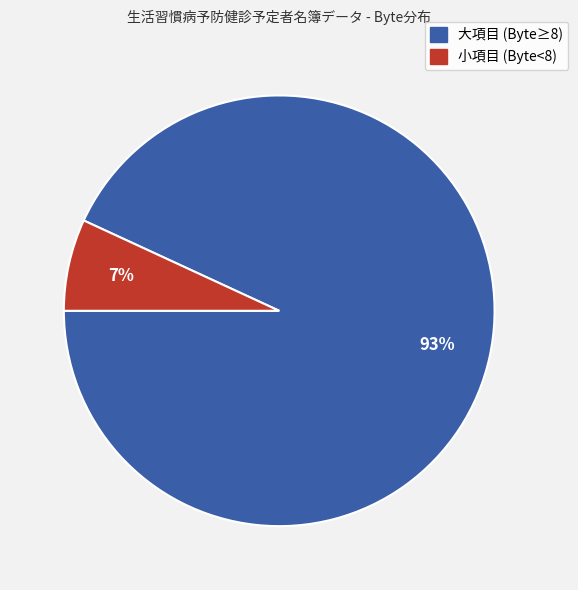

Does any single category account for the majority?

Yes